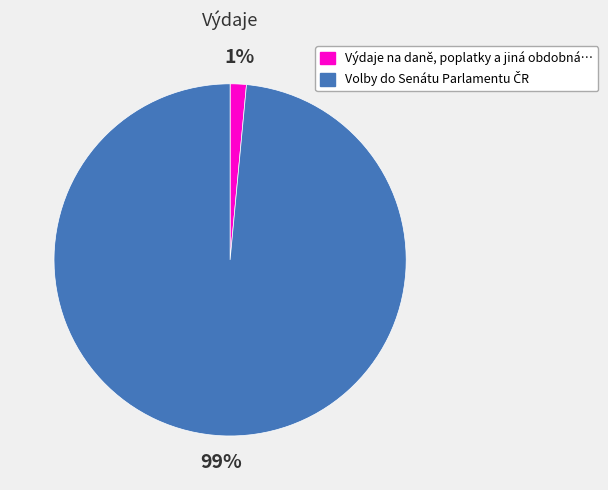

To the nearest percent, what is the average slice percentage?

50%